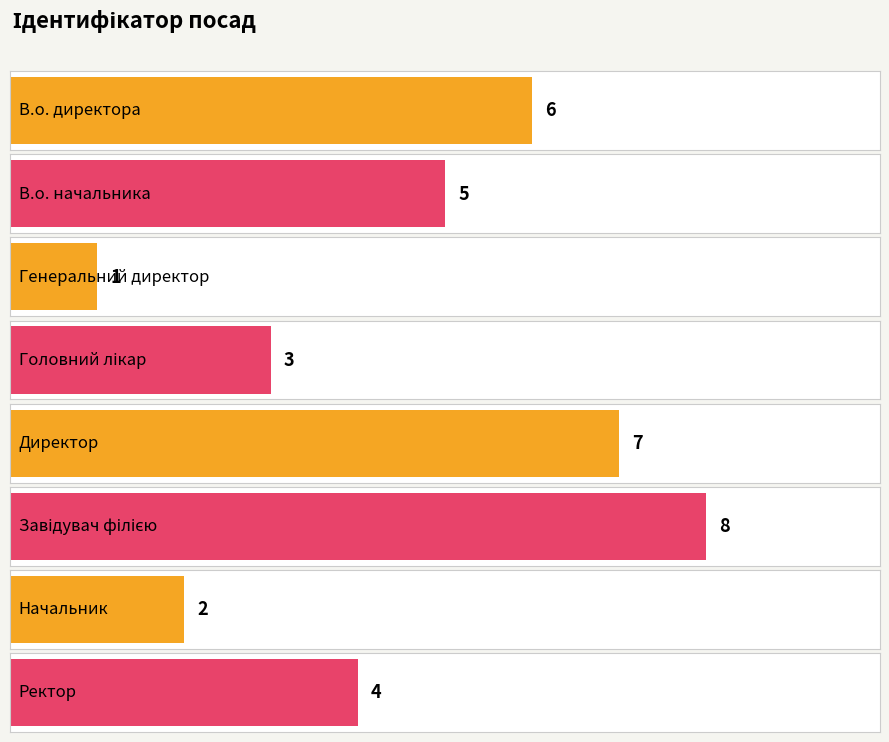

Rank the categories by value from lowest to highest.

Генеральний директор, Начальник, Головний лікар, Ректор, В.о. начальника, В.о. директора, Директор, Завідувач філією